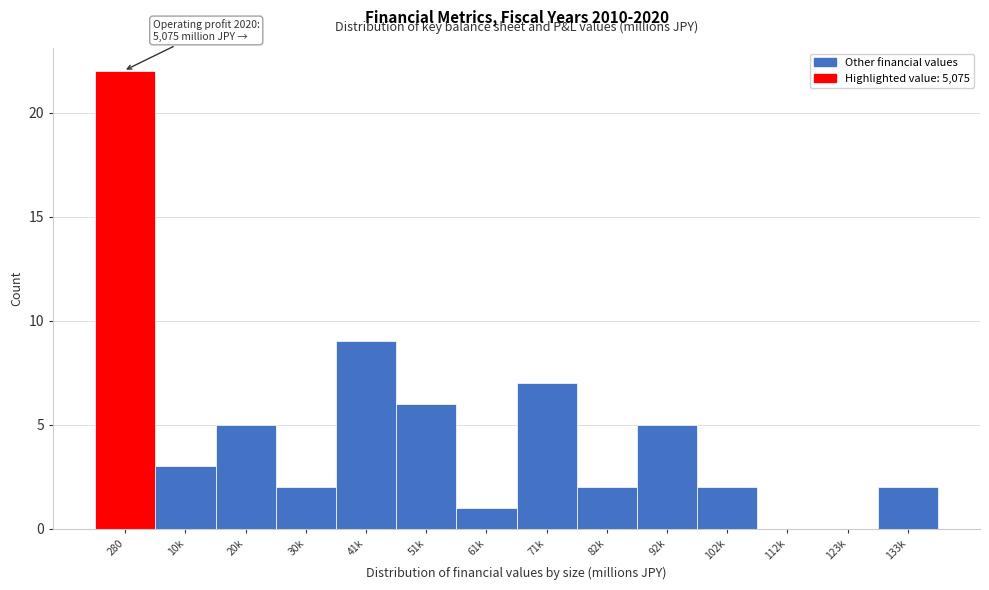

Reading right to left, transcribe all the data shown in this chart.

133k=2	123k=0	112k=0	102k=2	92k=5	82k=2	71k=7	61k=1	51k=6	41k=9	30k=2	20k=5	10k=3	280=22